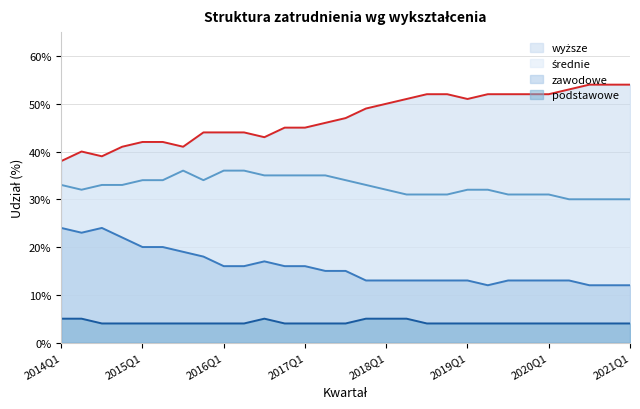

How many data points does each series have?

29